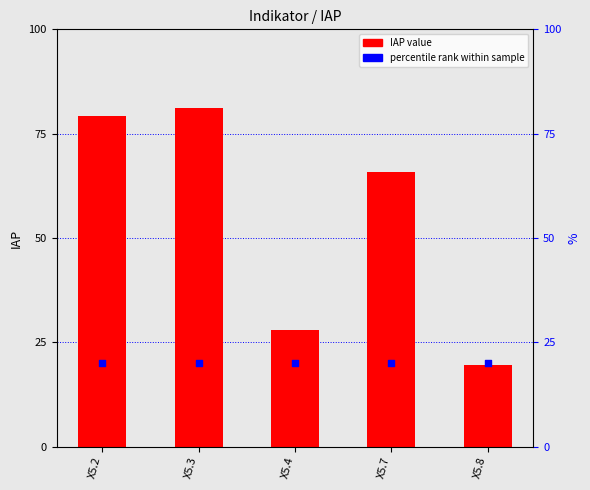

Which series has the largest total across all categories?

IAP